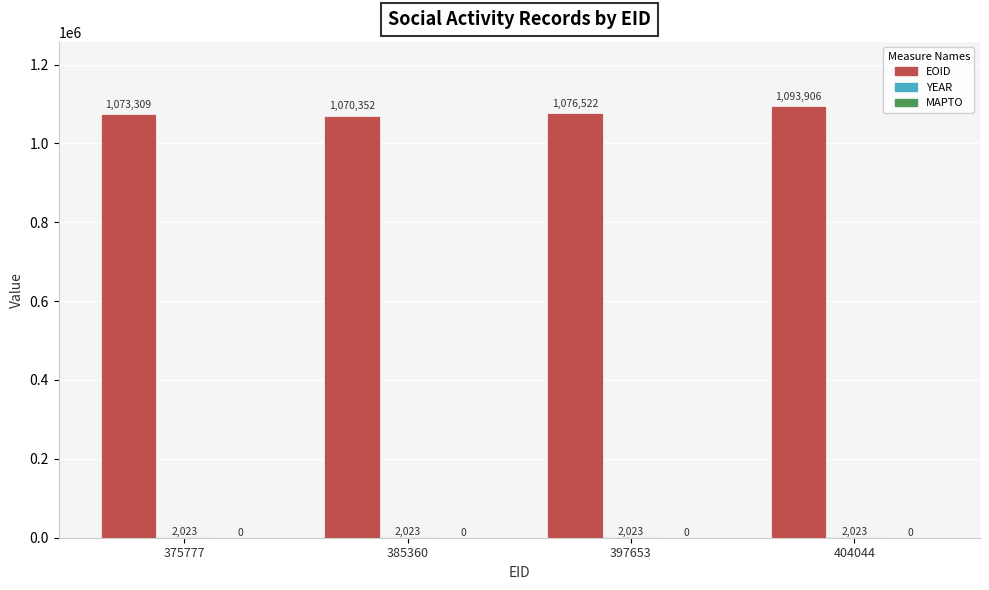

How many EOID values are between 1073309 and 1093906?

3